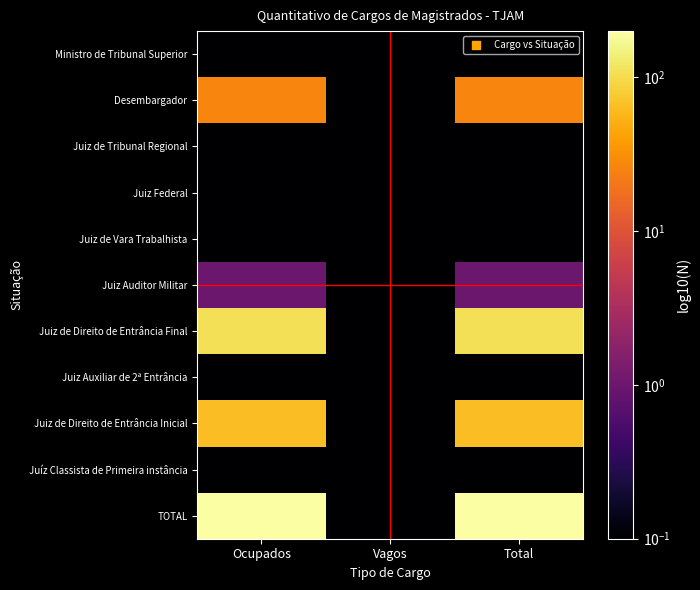

What is the total value across all series at Ocupados?

398.6